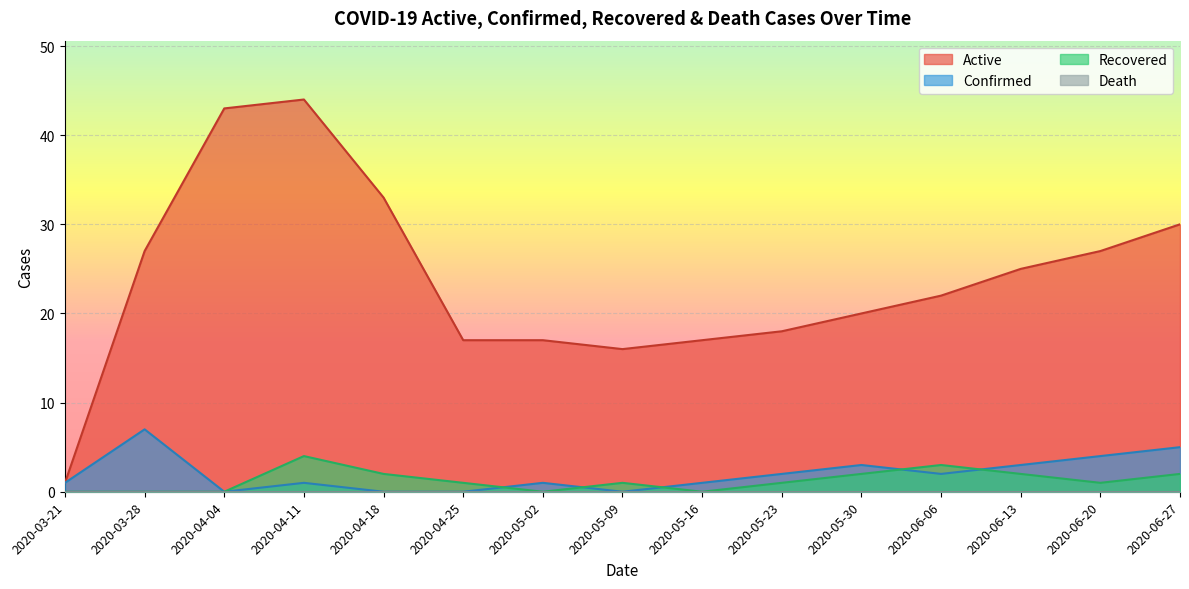

What is the total value across all series at 2020-04-25?

18